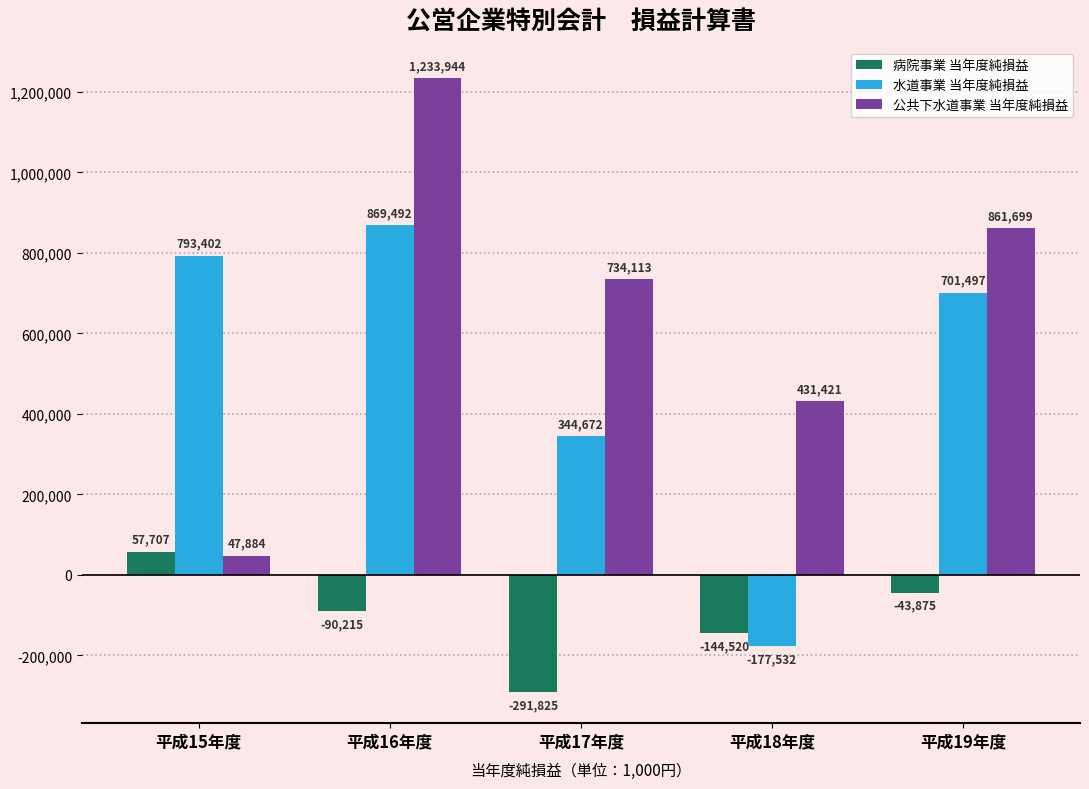

At 平成19年度, list the series in order from smallest to largest.

病院事業 当年度純損益, 水道事業 当年度純損益, 公共下水道事業 当年度純損益